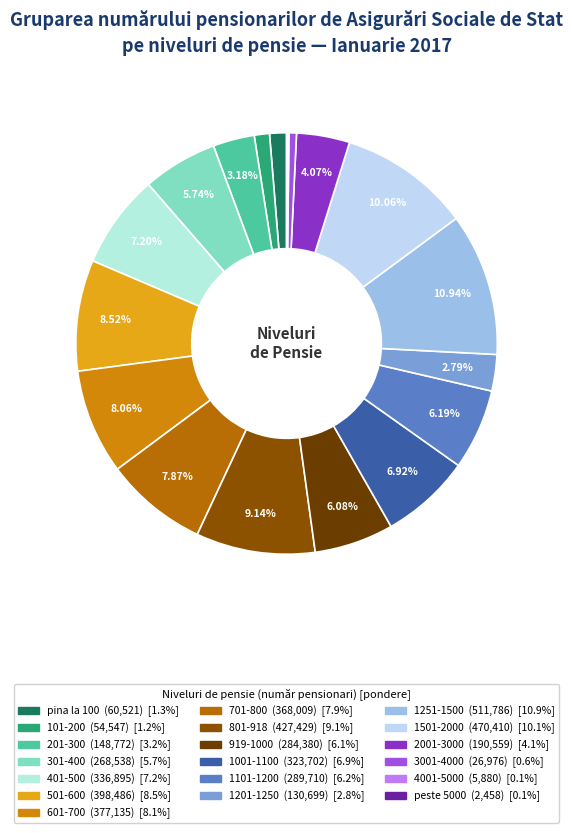

Rank the categories by value from lowest to highest.

peste 5000, 4001-5000, 3001-4000, 101-200, pina la 100, 1201-1250, 201-300, 2001-3000, 301-400, 919-1000, 1101-1200, 1001-1100, 401-500, 701-800, 601-700, 501-600, 801-918, 1501-2000, 1251-1500